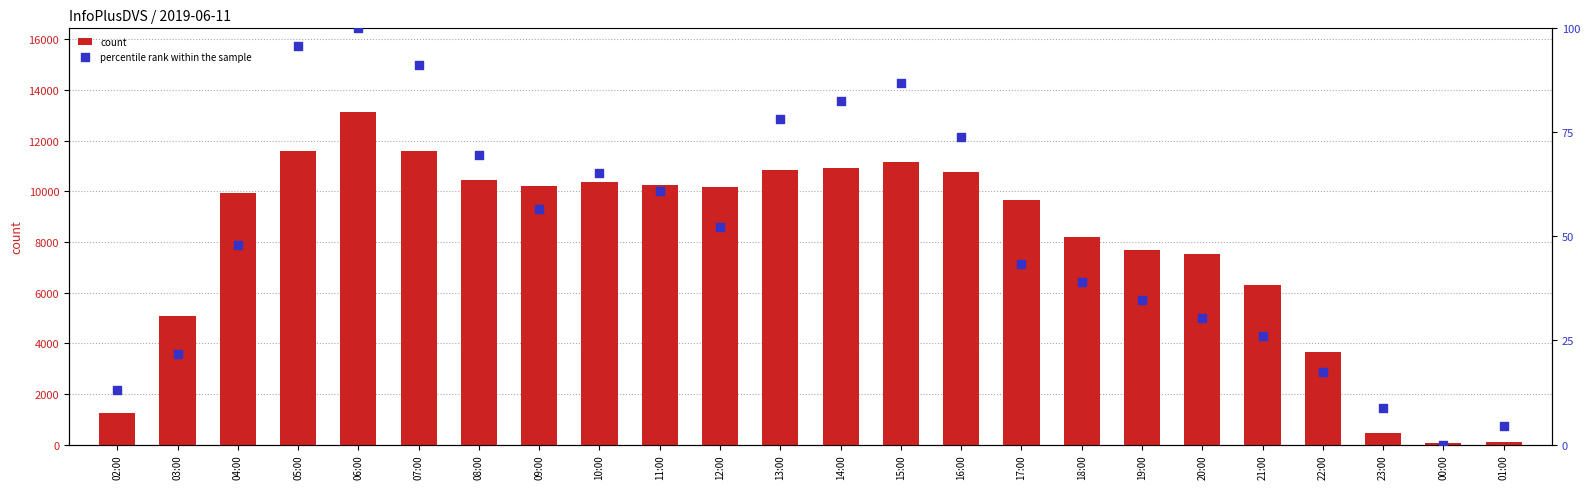

What is the total value across all series at 20:00?

7562.4